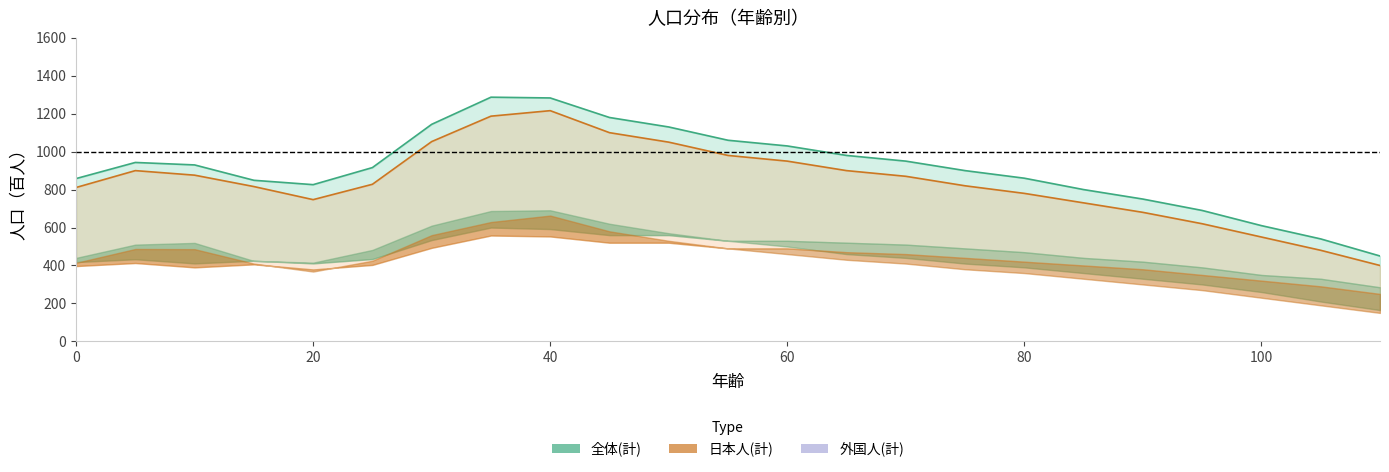

How many data points does each series have?

23